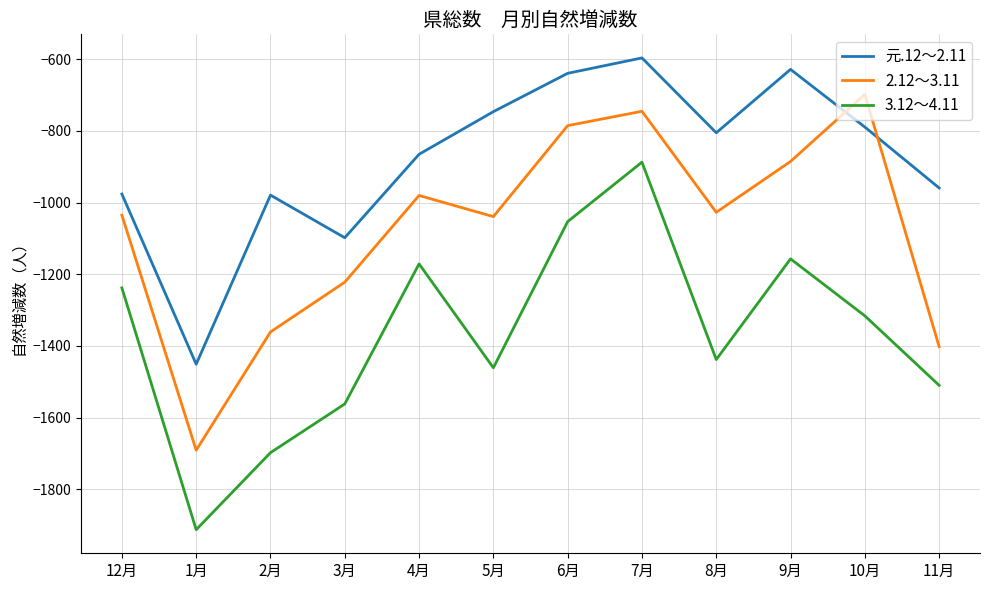

Rank the series at 4月 from highest to lowest value.

元.12～2.11, 2.12～3.11, 3.12～4.11